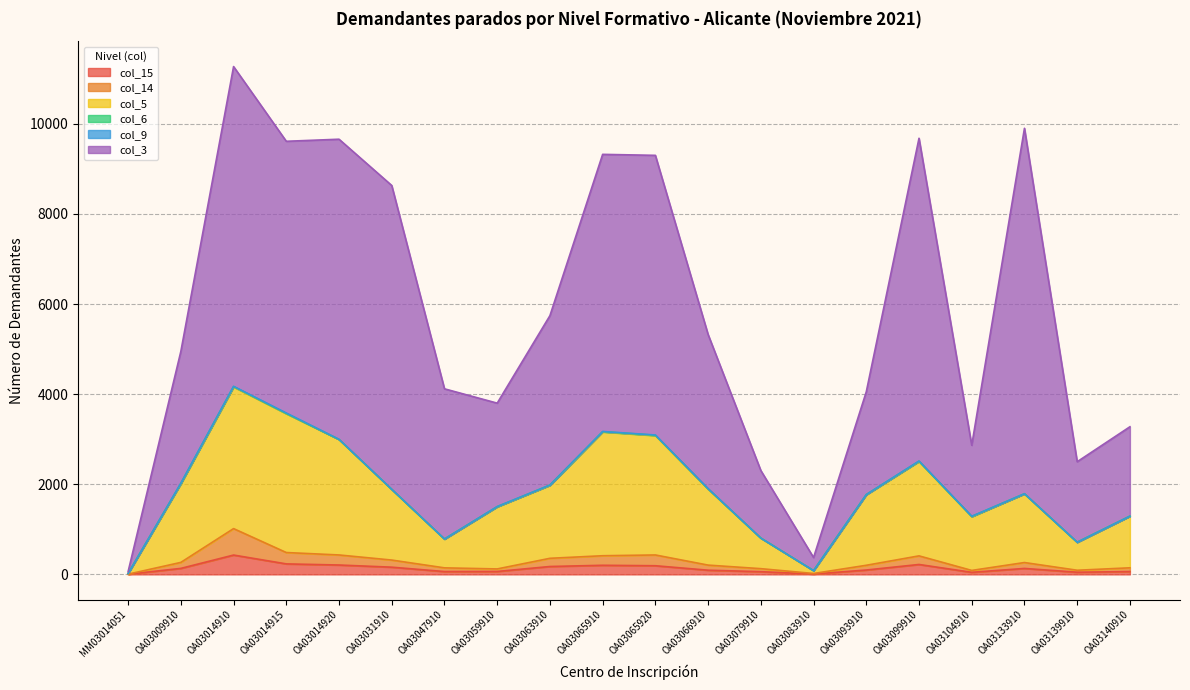

At how many categories does at least one series exceed 4533?

11